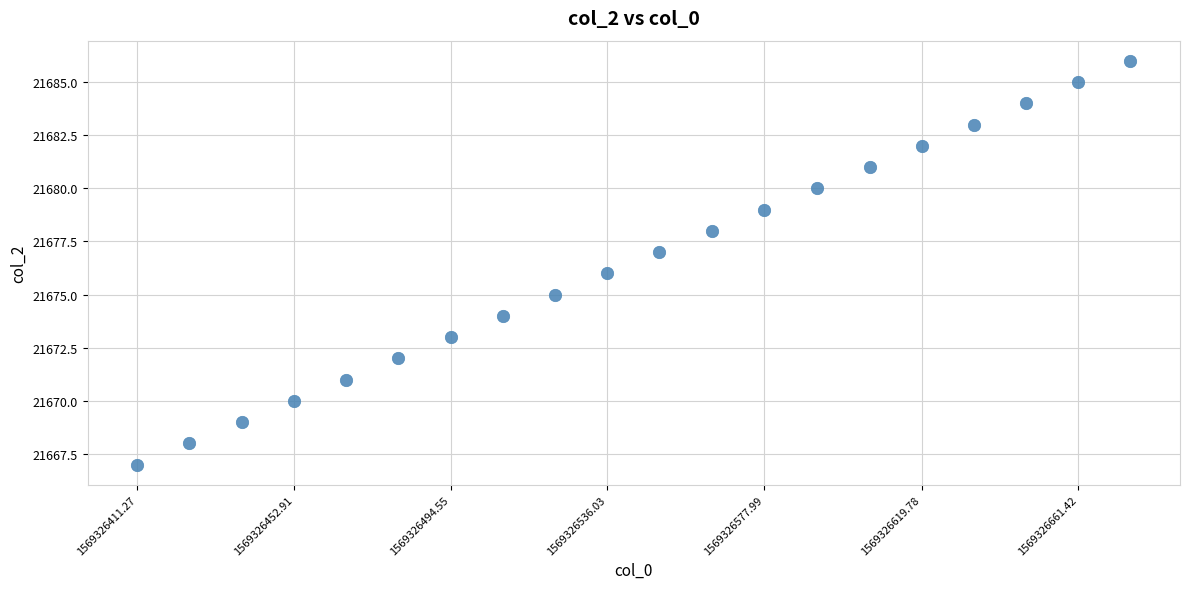

What is the range of Y values (max minus min)?

19